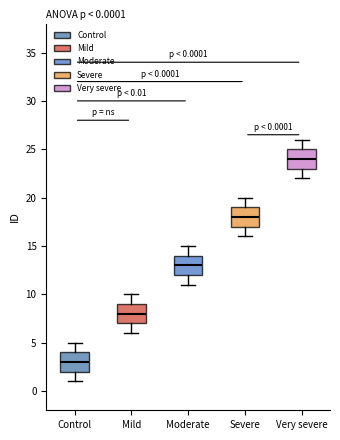

Which box has the lowest median line?

Control